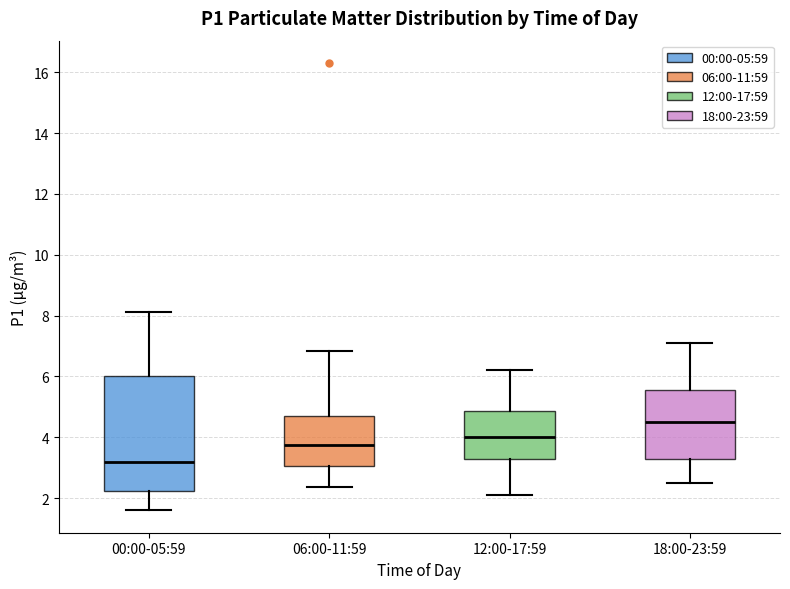

Reading left to right, transcribe this box plot: for each box, give where its median line is, the range the box spans, and where its two whiskers end, as read against the y-axis. The values are not printed on the chart, so give them approximately, as read against the axis.

00:00-05:59: median 3.2, box 2.2 to 6.0, whiskers 1.6 to 8.2
06:00-11:59: median 3.8, box 3.0 to 4.8, whiskers 2.4 to 6.8
12:00-17:59: median 4.0, box 3.2 to 4.8, whiskers 2.2 to 6.2
18:00-23:59: median 4.6, box 3.2 to 5.6, whiskers 2.6 to 7.2